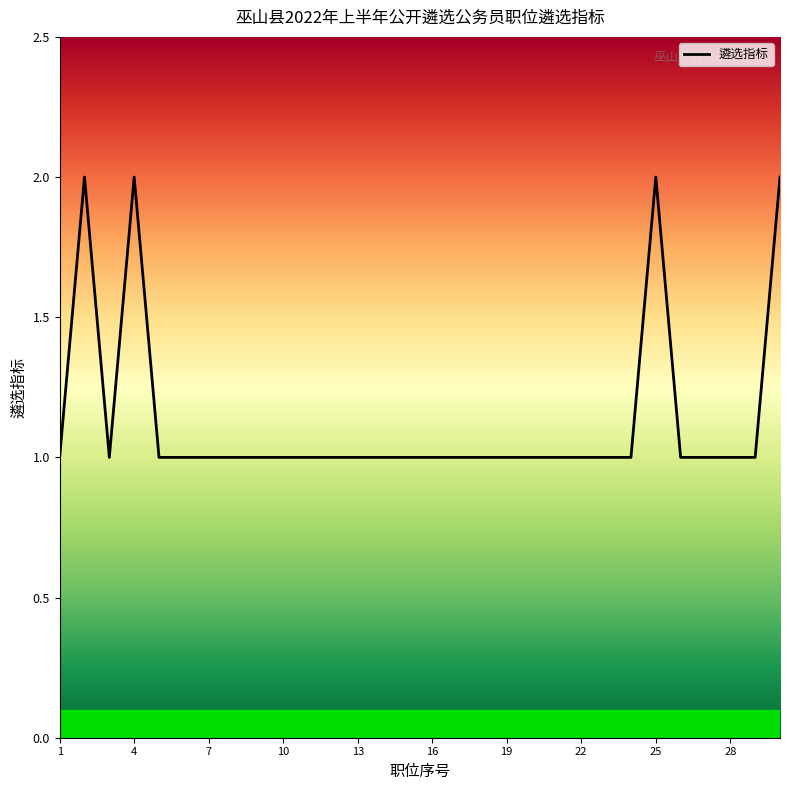

What is the difference between the maximum and minimum values?

1